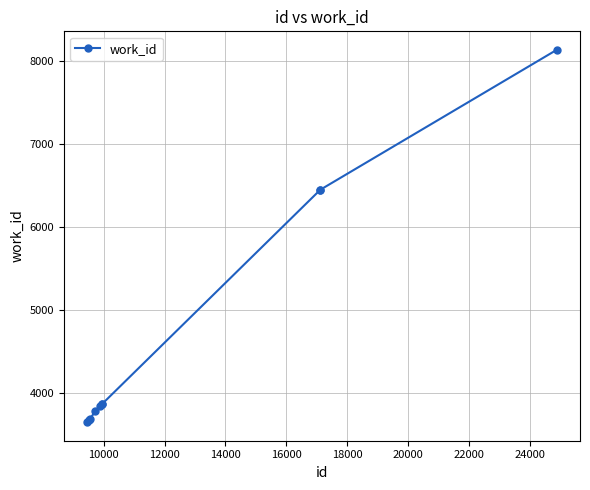

What is the sum of all values?

47371